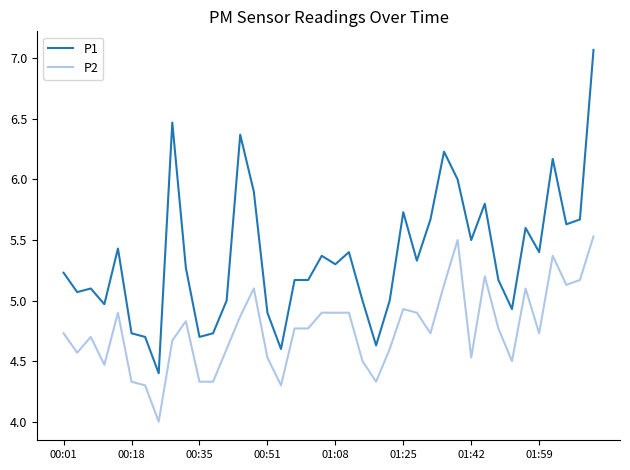

List the series in order of their overall mean, highest first.

P1, P2